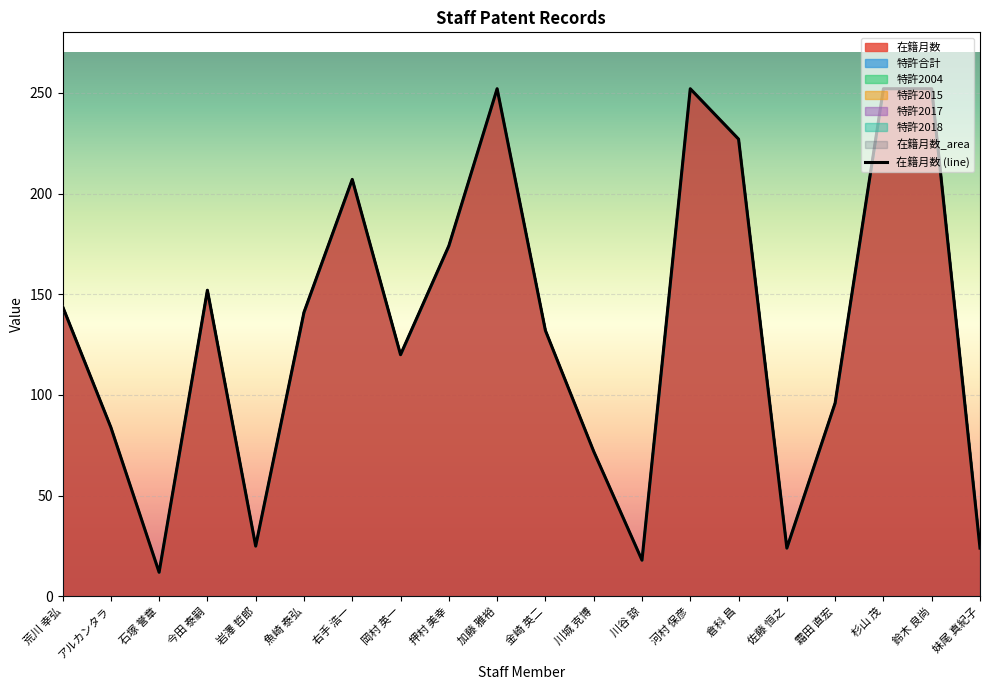

True or false: the data shows 141 at 魚崎 泰弘.

True